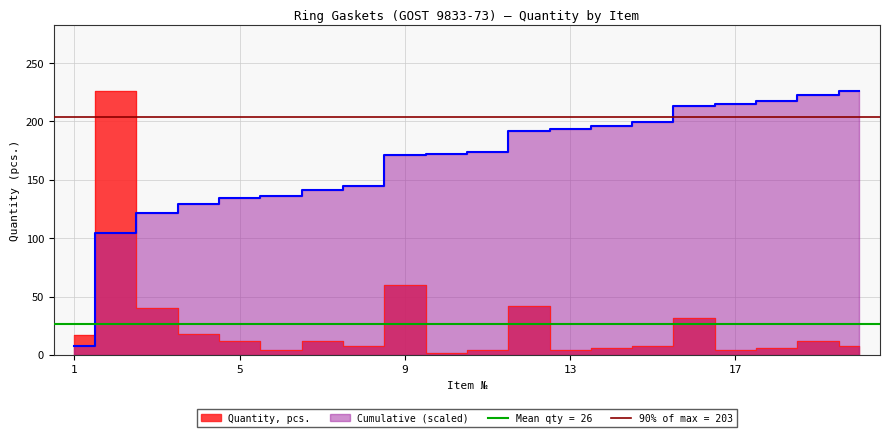

What is the difference between the maximum and minimum values?

224